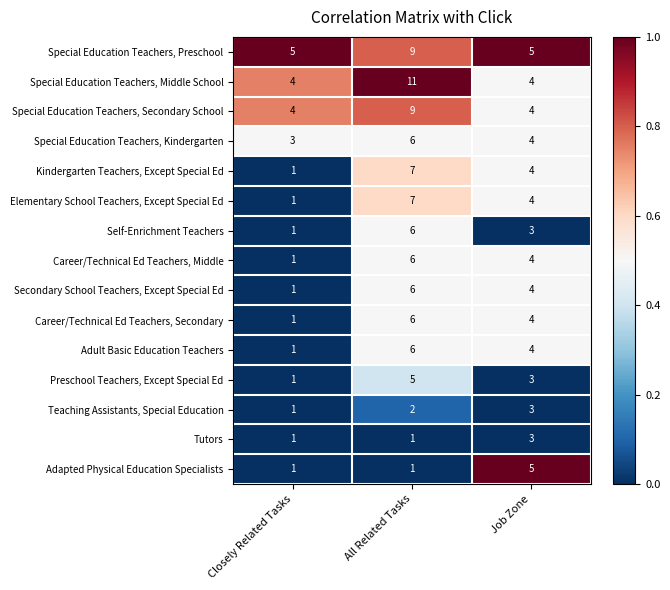

What is the difference between the maximum and minimum values in the Adult Basic Education Teachers series?

5